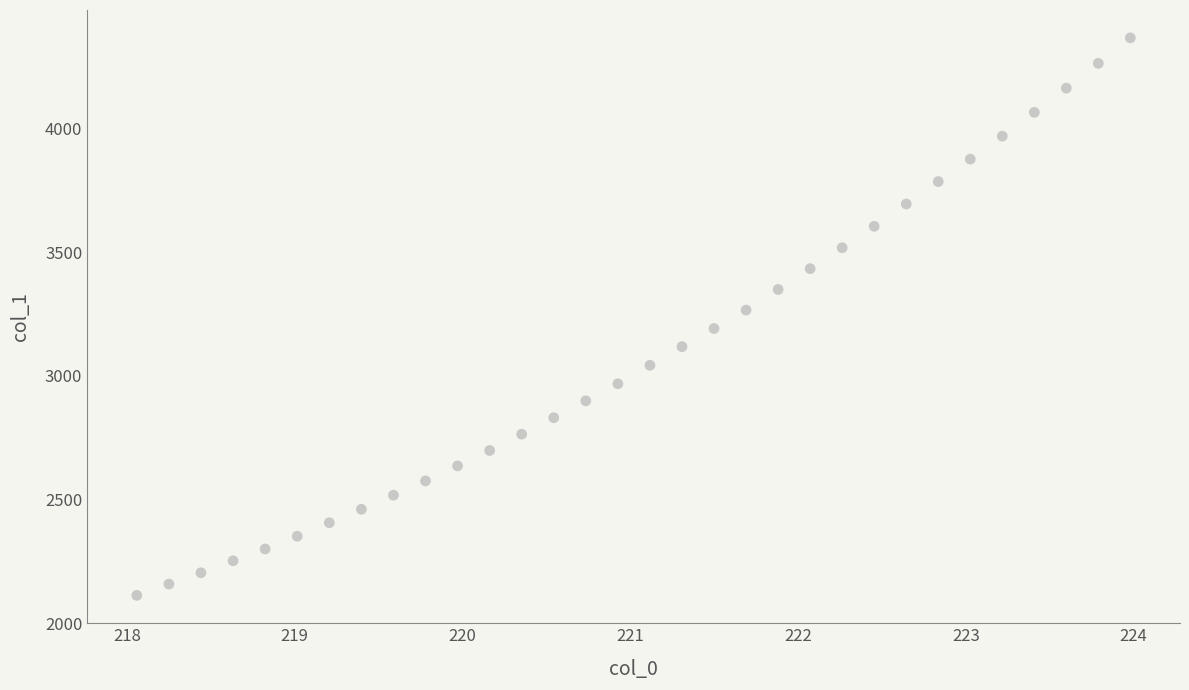

What is the range of X values (max minus min)?

5.9